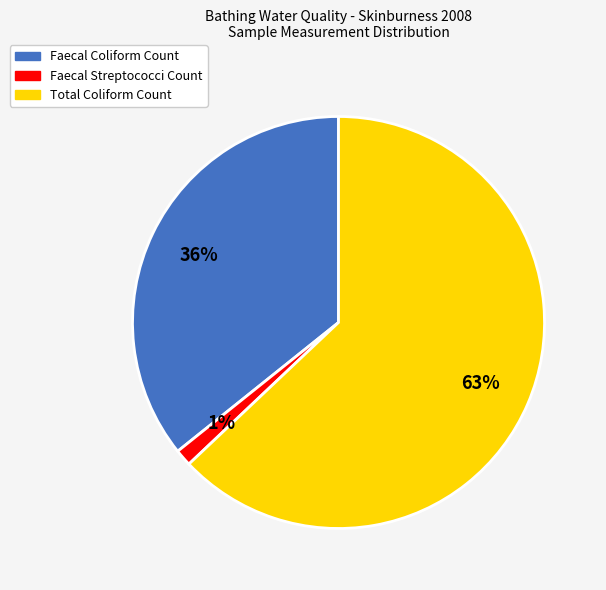

Which category accounts for the majority?

Total Coliform Count